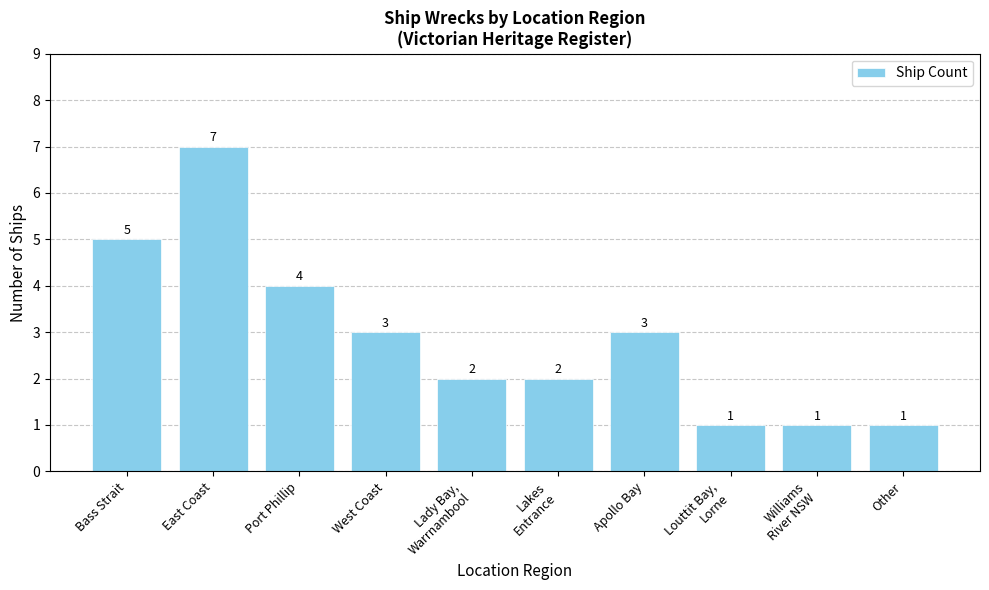

What is the greatest value displayed?

7